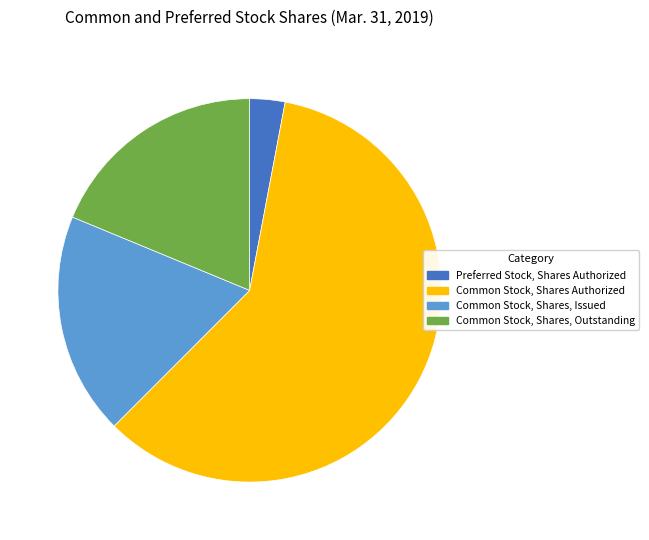

Do Common Stock, Shares, Outstanding and Preferred Stock, Shares Authorized together represent more than half of the pie?

No